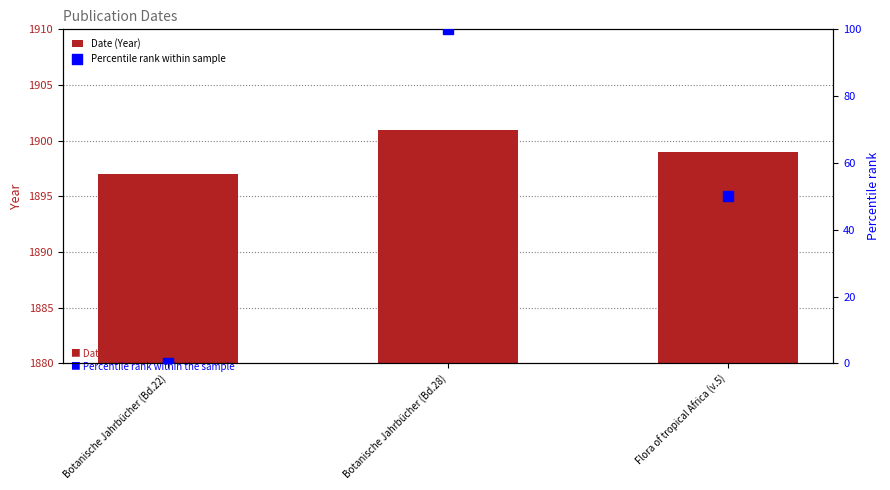

At which category is the sum across all series the highest?

Botanische Jahrbücher (Bd.28)